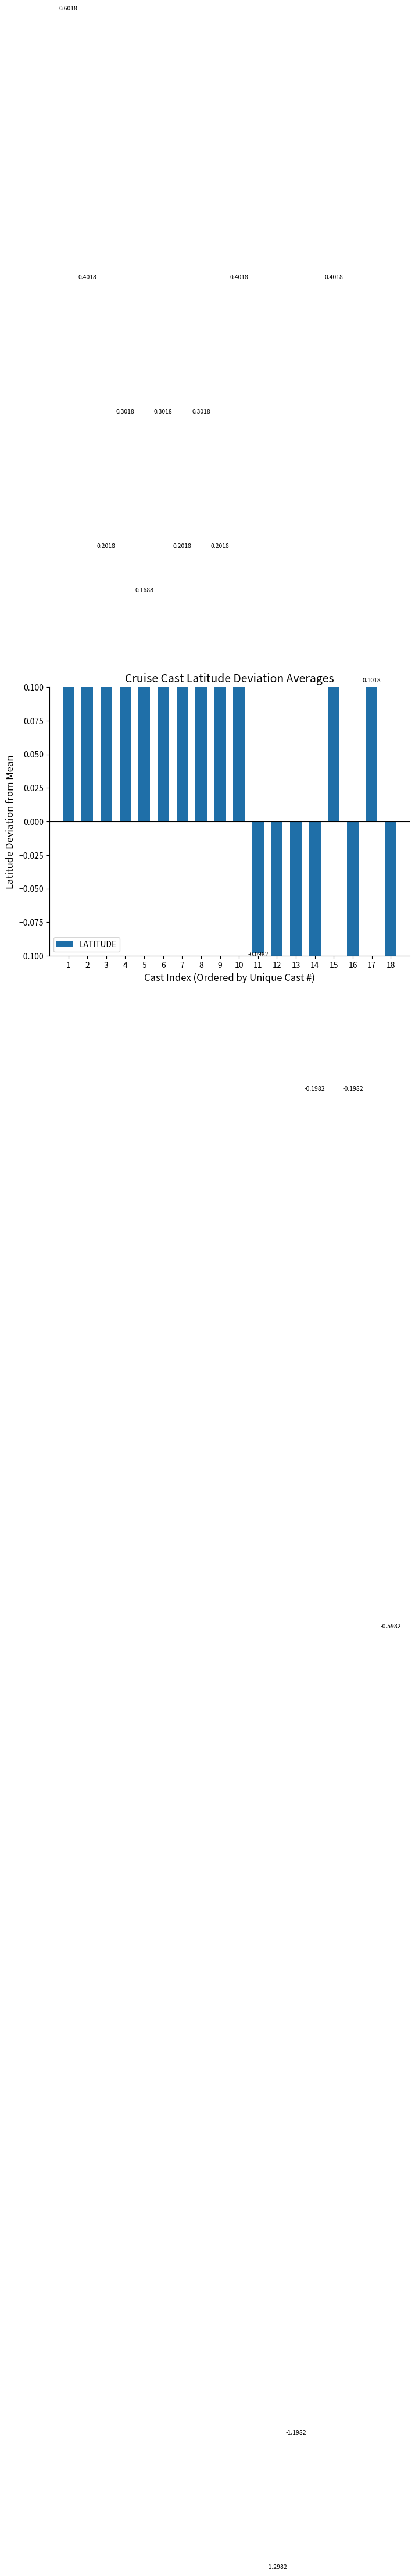

Is it true that the value at 10 is 0.3?

False